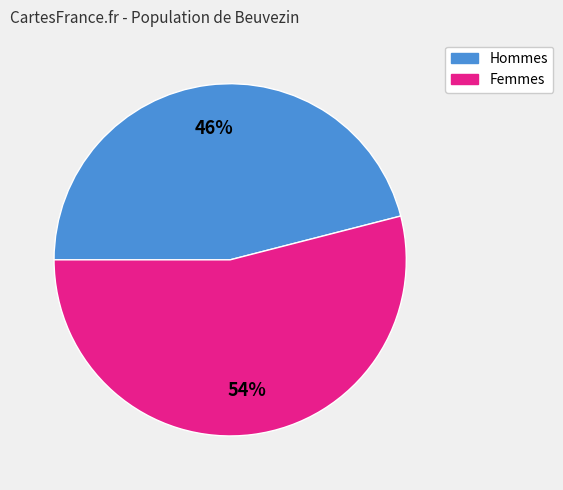

Which has a higher value, Hommes or Femmes?

Femmes